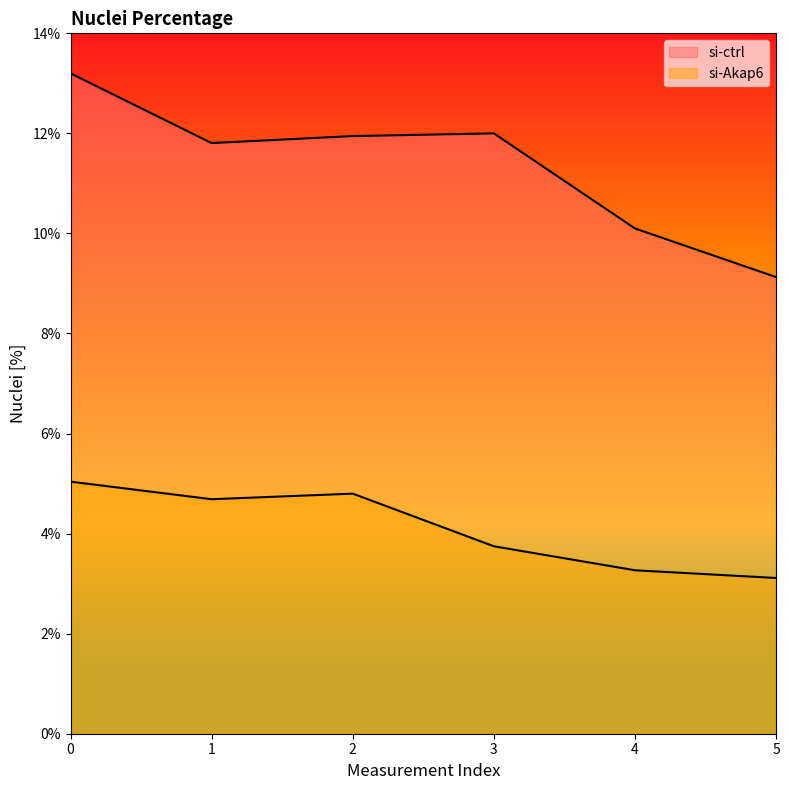

What is the greatest value displayed?

13.2